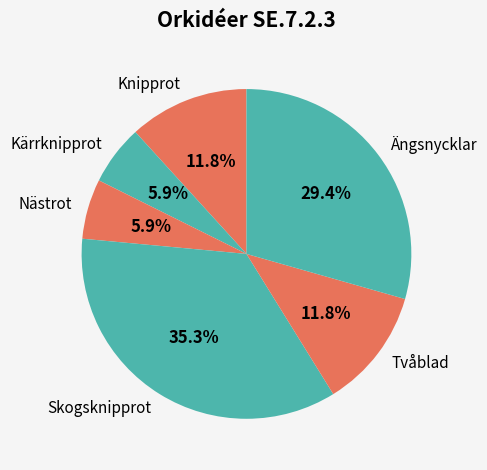

Count the number of slices in the pie.

6